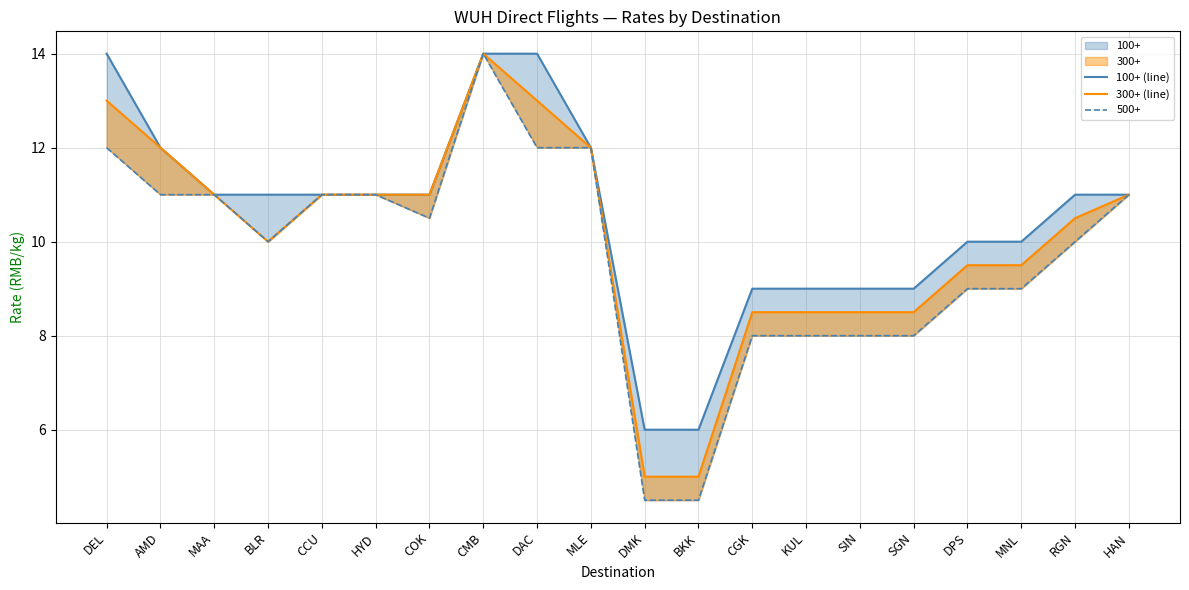

What is the value of the 300+ (line) point at the 10th from the left?

12.0